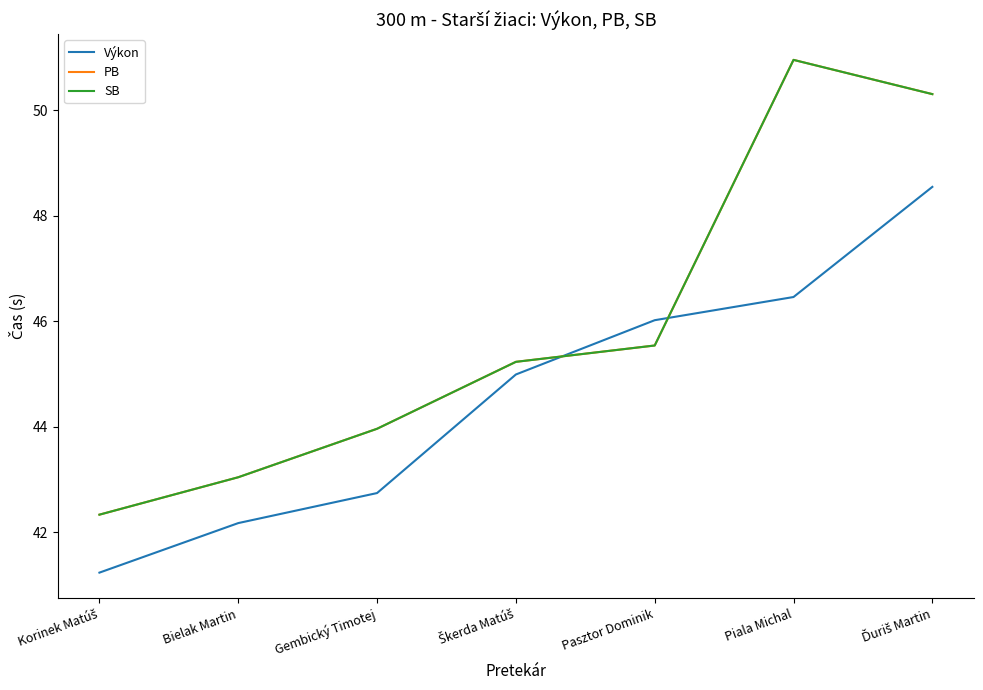

Which series has the largest total across all categories?

PB